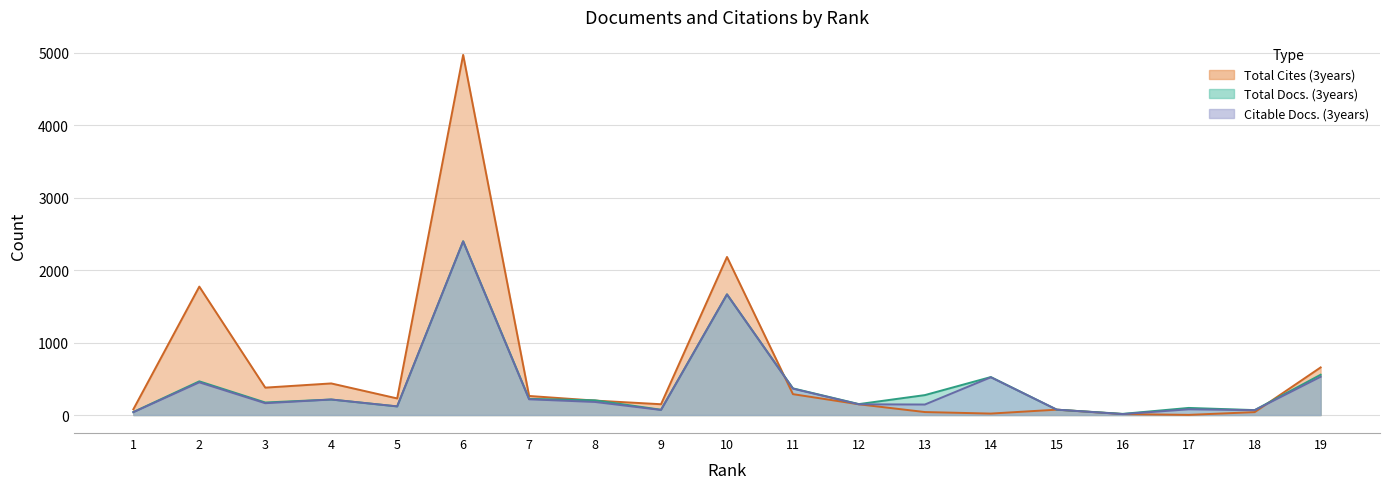

Is it true that Total Cites (3years) equals 41 at 1?

False